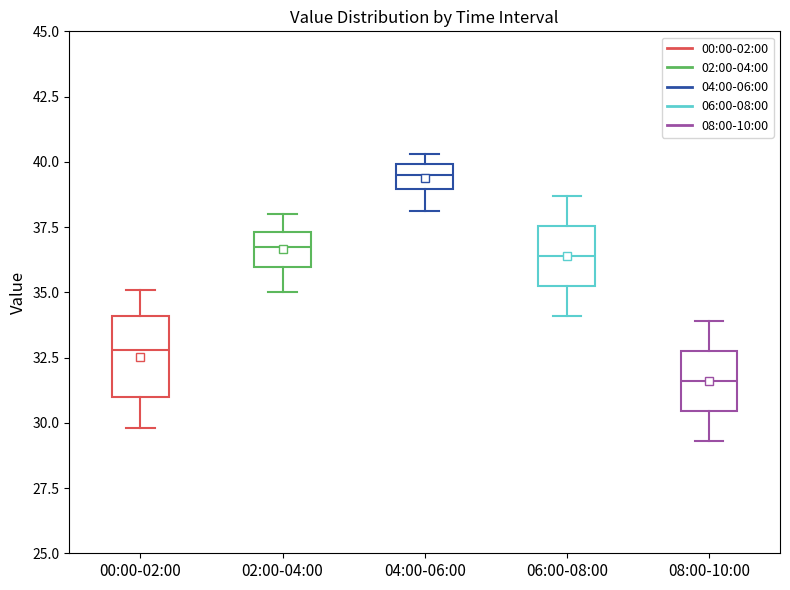

Comparing the boxes themselves (not the whiskers), which one is the tallest?

00:00-02:00